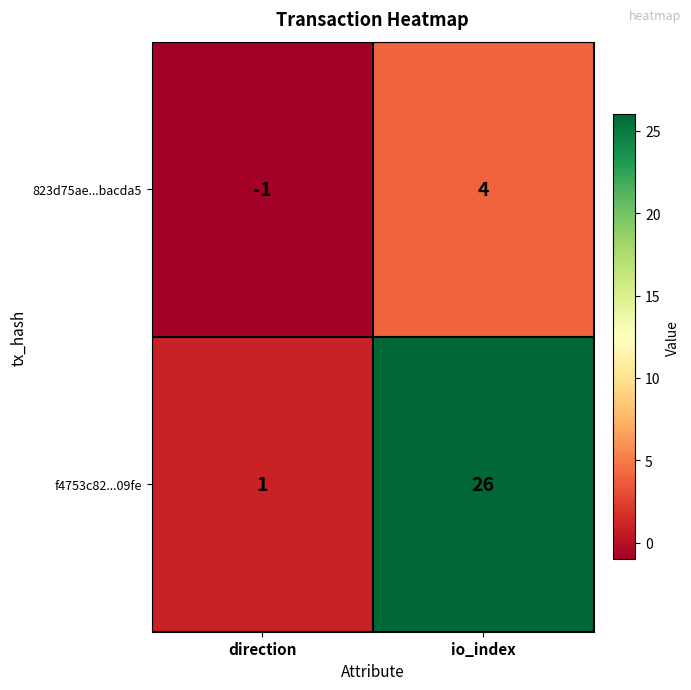

Between direction and io_index, which series saw the biggest shift?

f4753c82...09fe